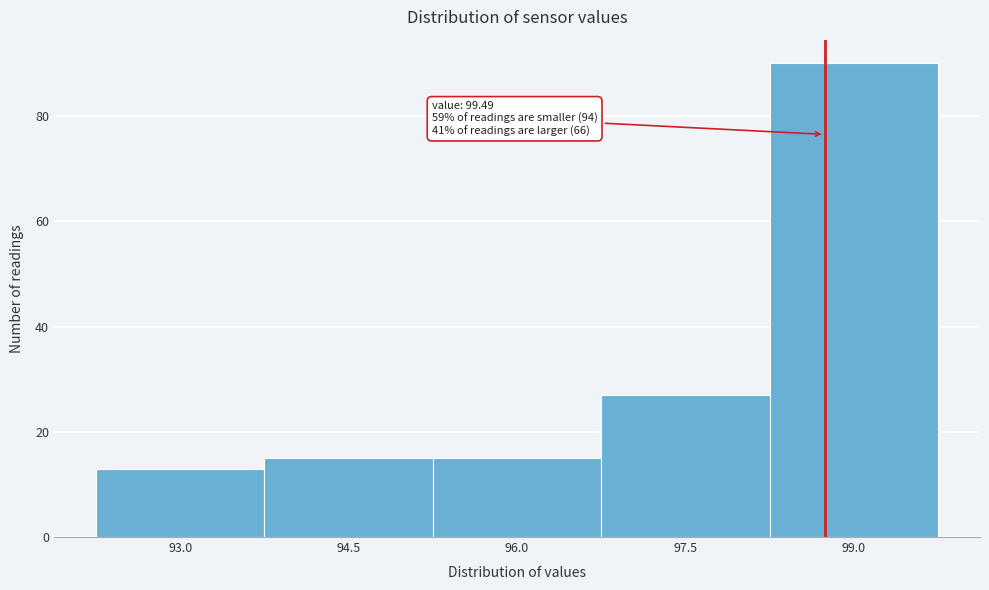

Reading right to left, transcribe all the data shown in this chart.

99.0=90	97.5=27	96.0=15	94.5=15	93.0=13